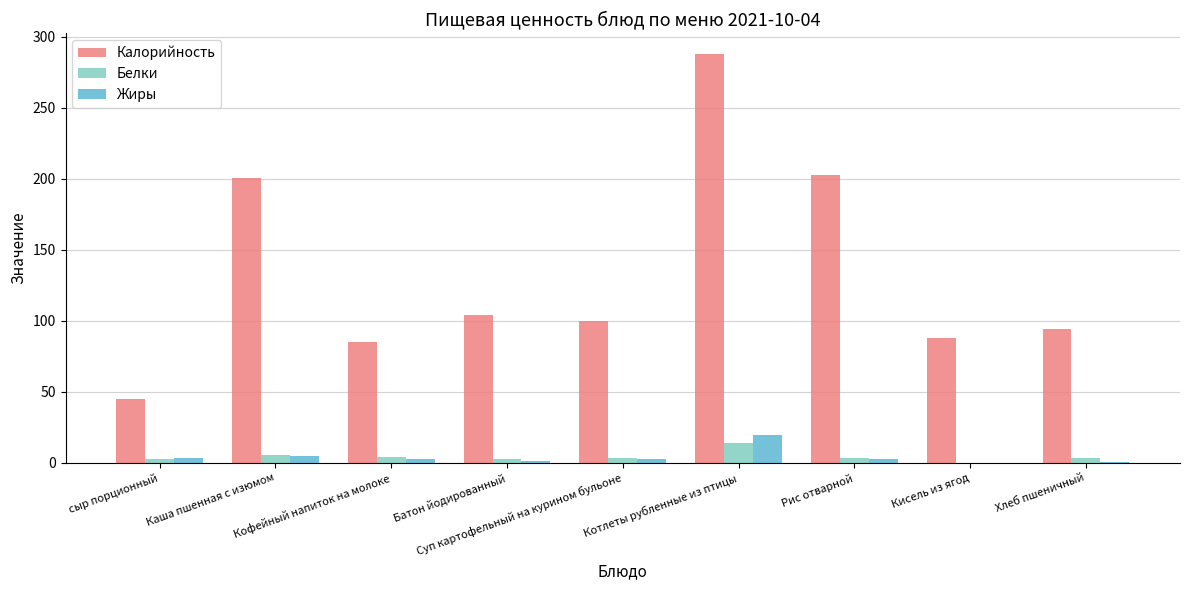

What is the greatest value displayed?

288.1